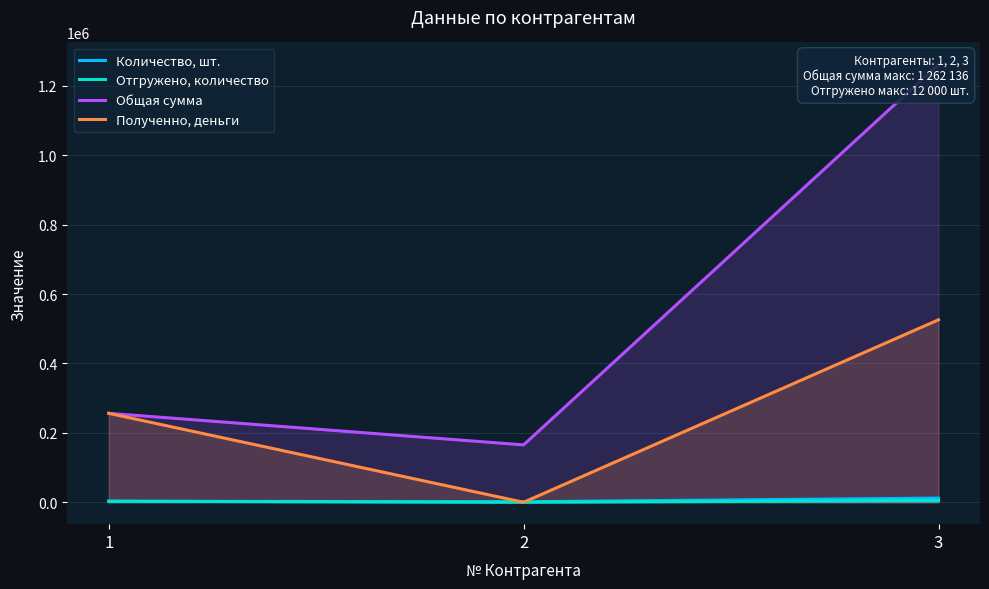

Where is Количество, шт. nearest to the value 6750?

1